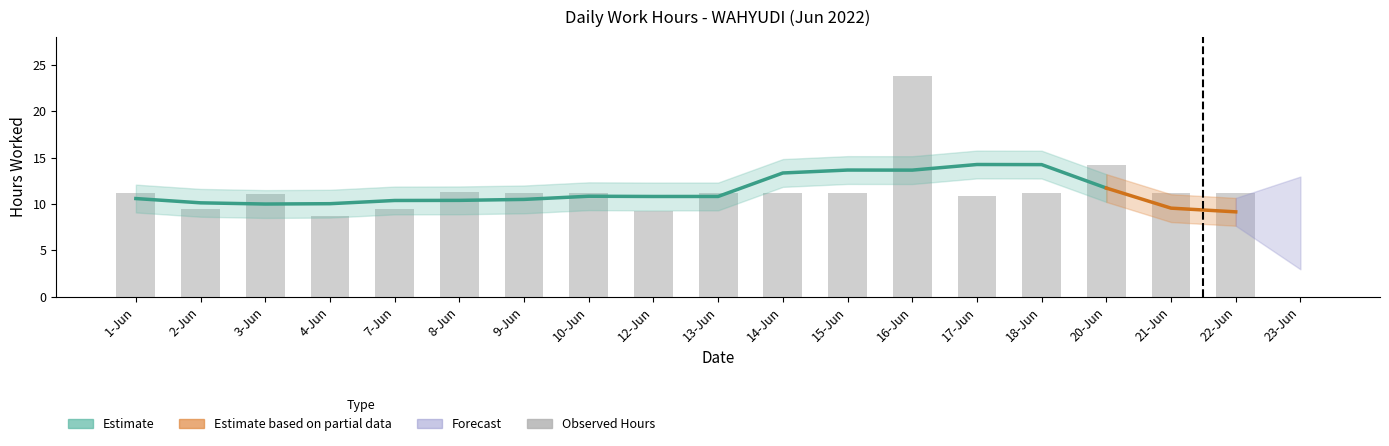

Rank the categories by value from highest to lowest.

16-Jun, 20-Jun, 8-Jun, 14-Jun, 15-Jun, 22-Jun, 9-Jun, 10-Jun, 13-Jun, 1-Jun, 18-Jun, 21-Jun, 3-Jun, 17-Jun, 7-Jun, 2-Jun, 12-Jun, 4-Jun, 23-Jun